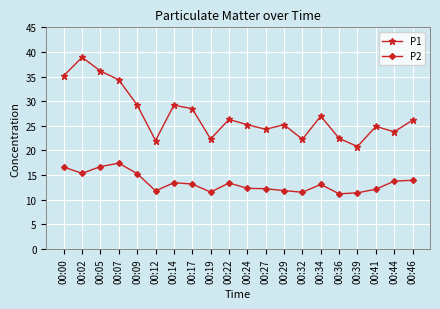

What is the greatest value displayed?

38.9